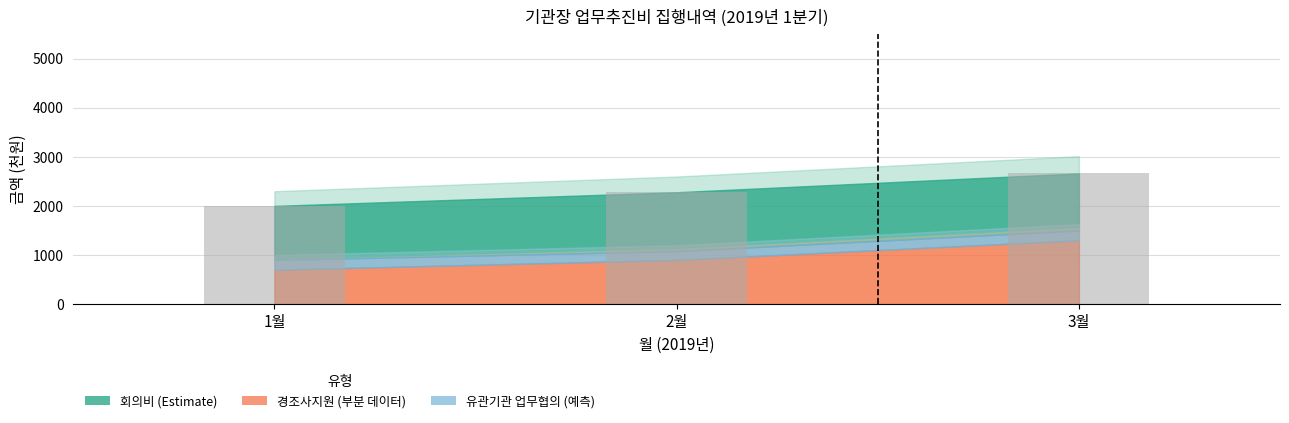

What is the sum of the values at 1월 and 3월?

4663